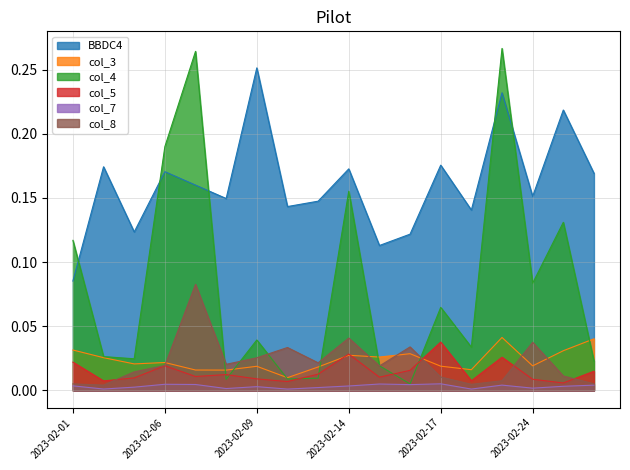

Which category has the lowest value in the col_5 series?

2023-02-27